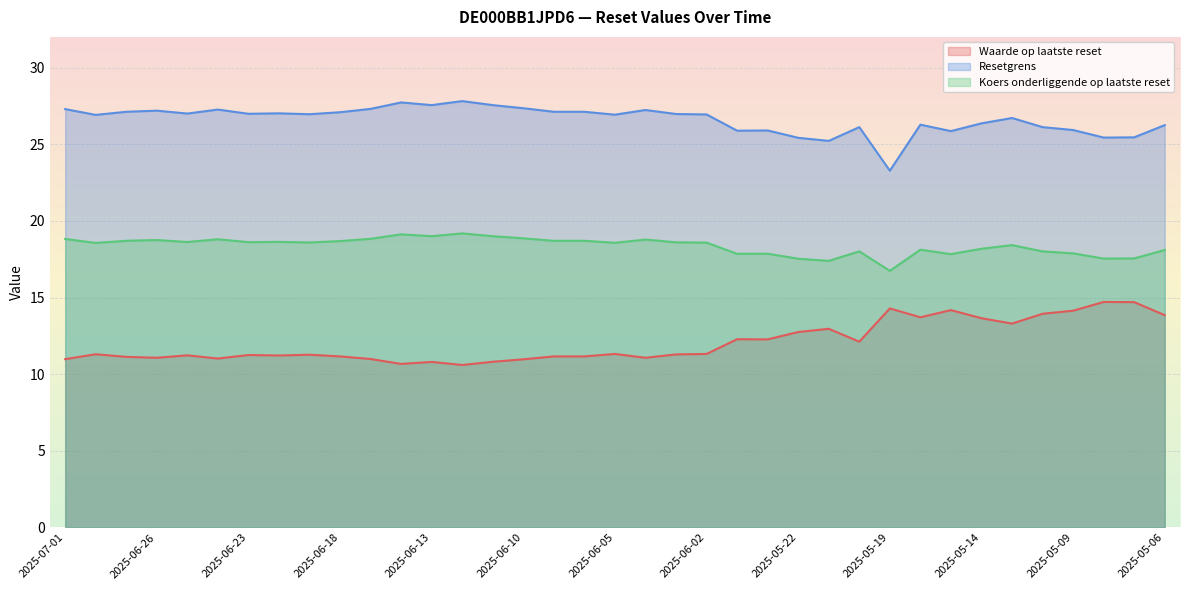

What is the difference between the second highest and second lowest values in the Koers onderliggende op laatste reset series?

1.7